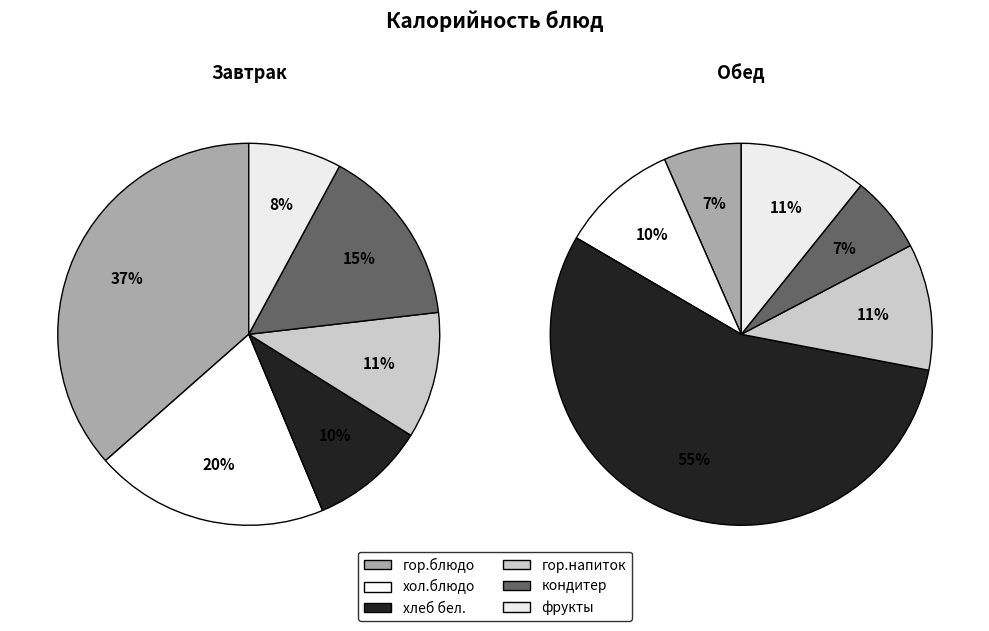

Which has a higher value, кондитер or хол.блюдо?

хол.блюдо